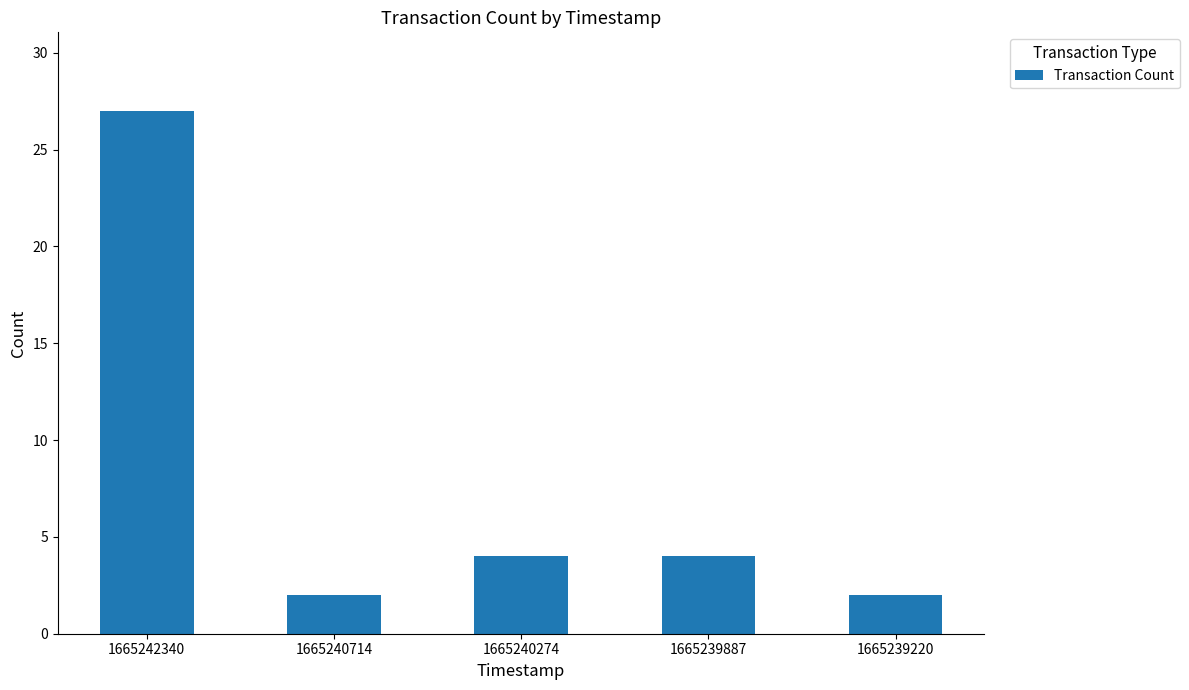

Which category has the highest value across all series?

1665242340